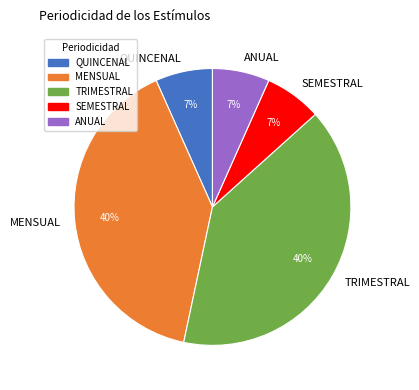

Is the sum of ANUAL and TRIMESTRAL greater than half?

No